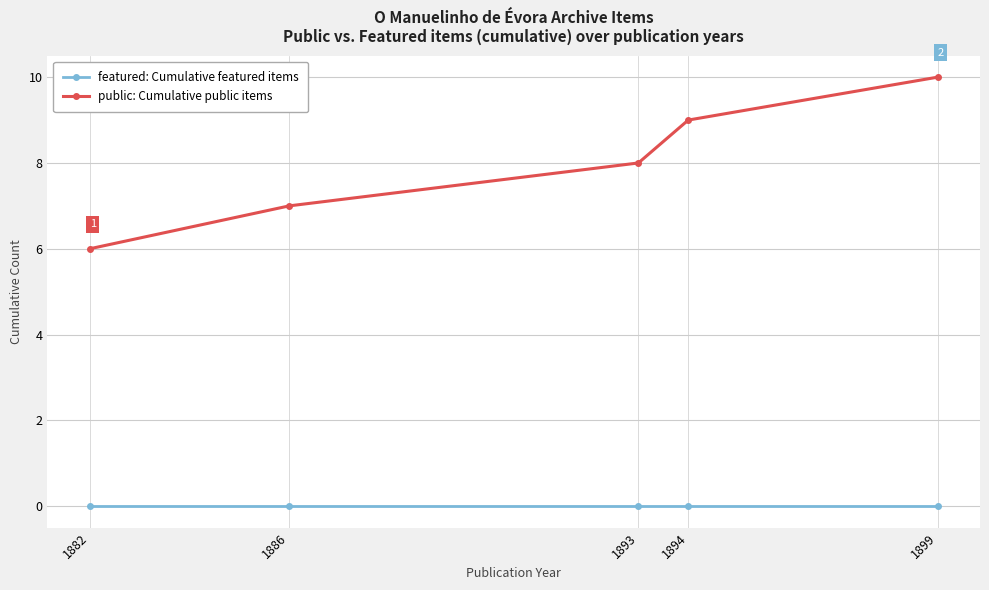

What is the total value across all series at 1894?

9